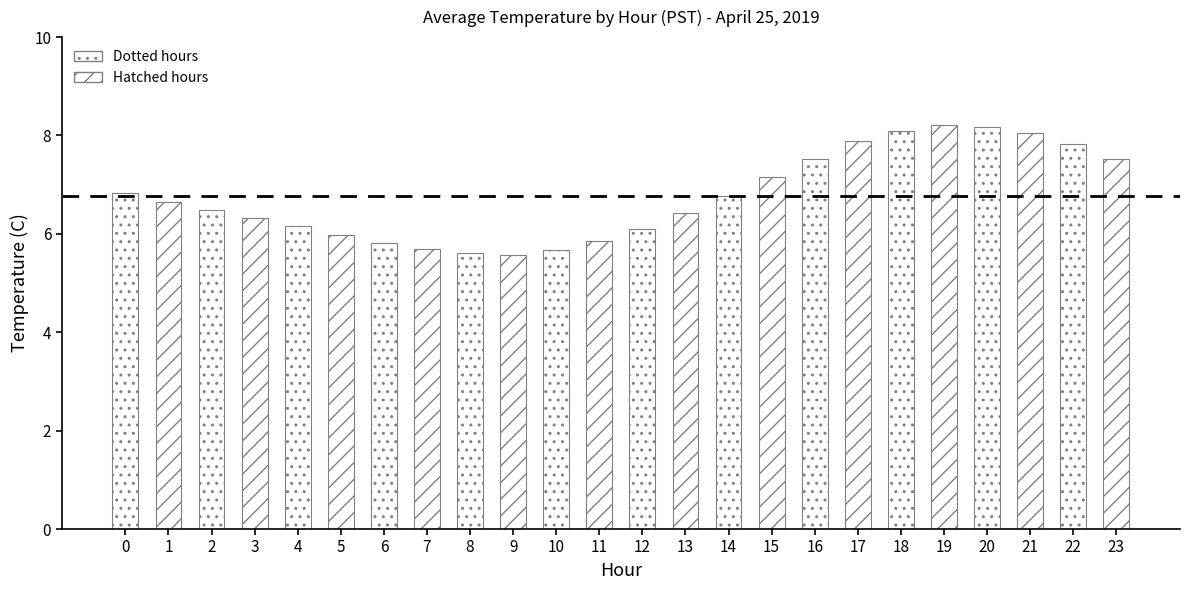

What is the difference between the maximum and minimum values?

2.6